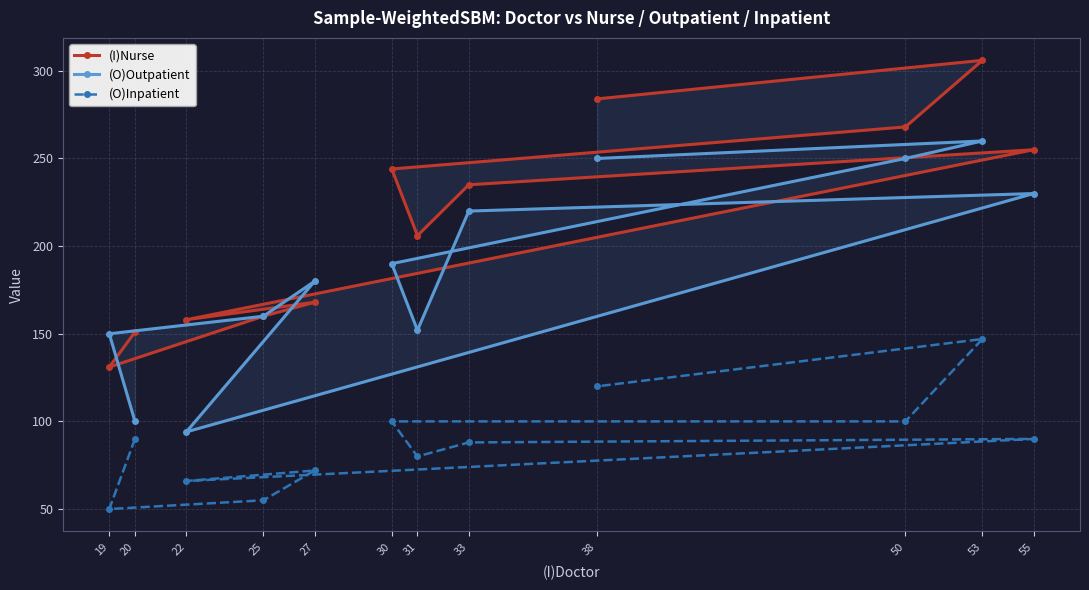

Is this an area chart (filled region under the line)?

No